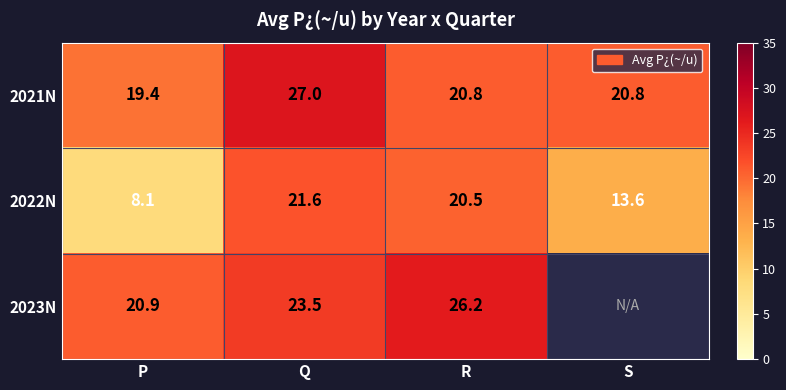

At which category does the chart reach its minimum across all series?

P